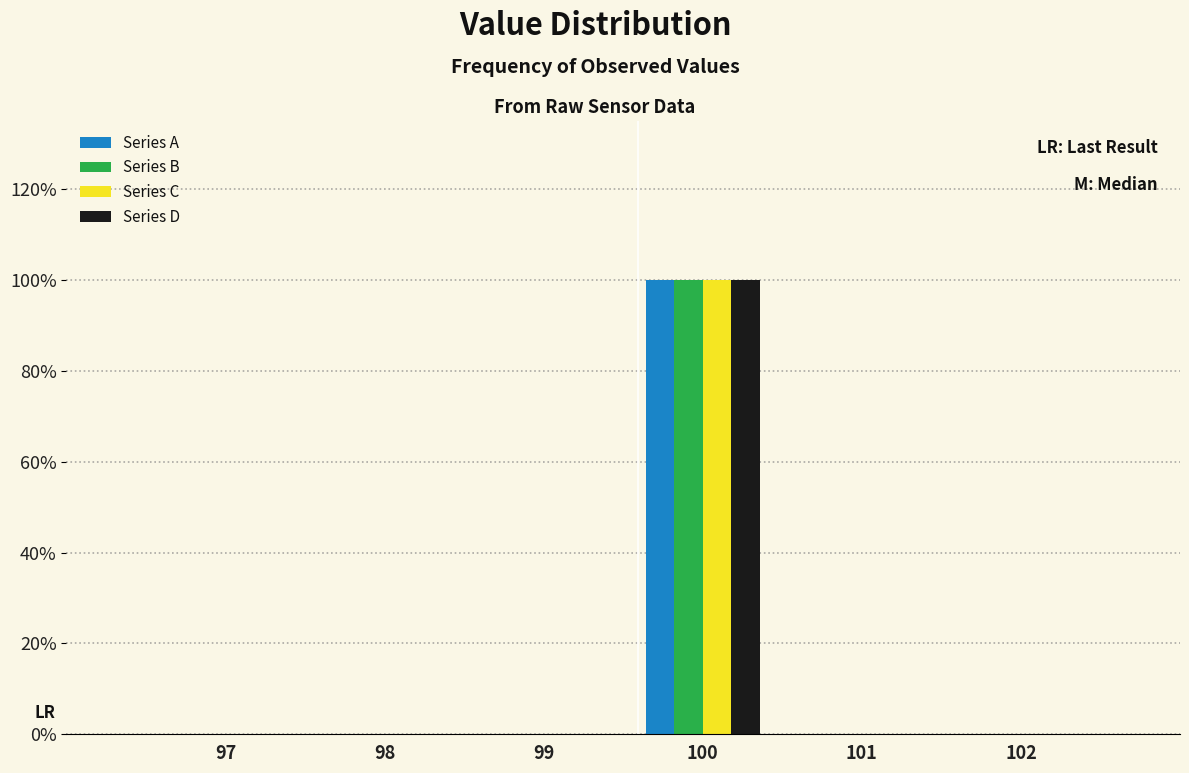

What are all the series names shown in the legend?

Series A, Series B, Series C, Series D